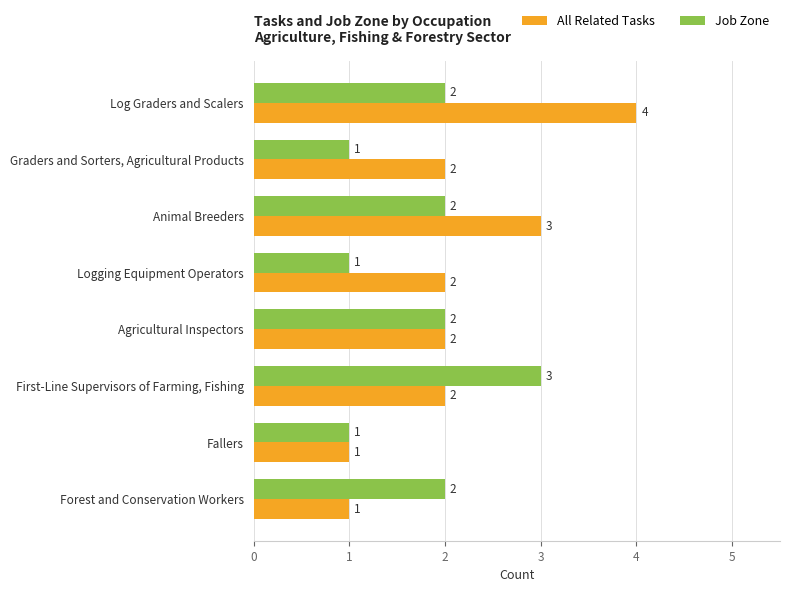

What is the total value across all series at Animal Breeders?

5